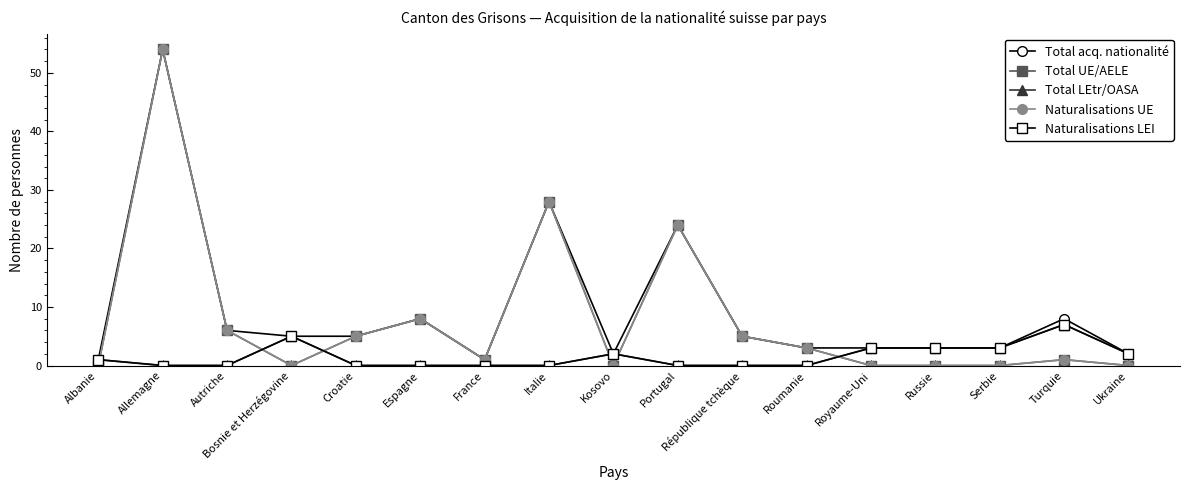

True or false: Total LEtr/OASA has a value of 4 at Royaume-Uni.

False